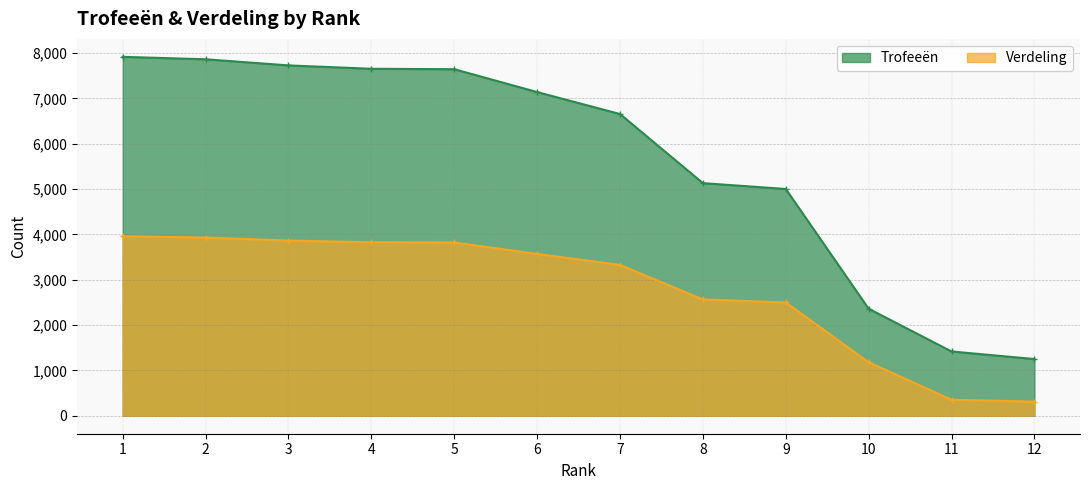

Which label corresponds to the smallest value in the chart?

12